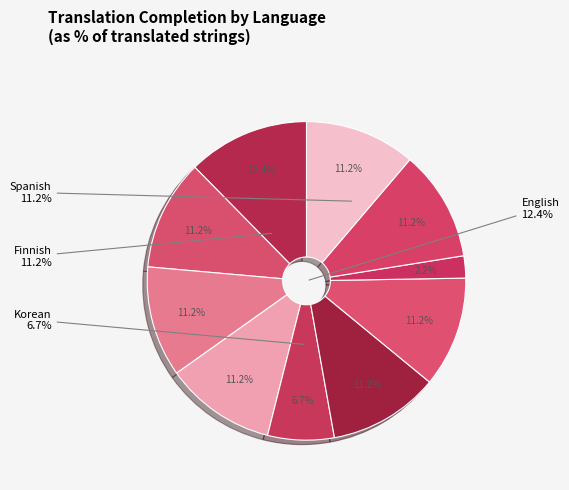

To the nearest percent, what is the difference between the largest and smallest slice percentages?

10%